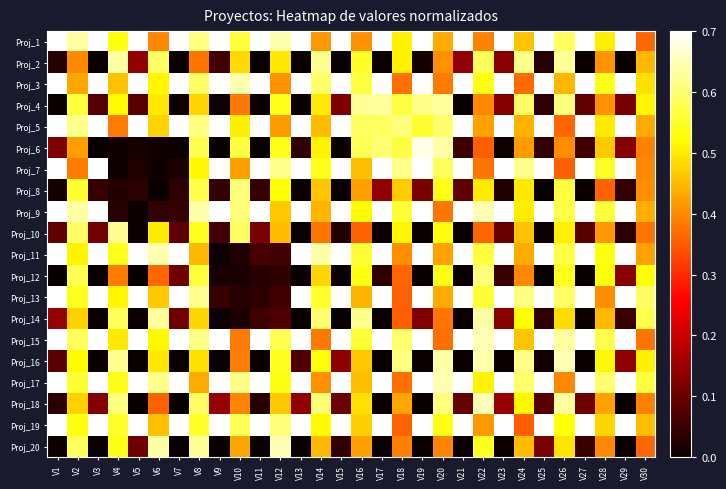

What is the total value across all series at V29?

10.3